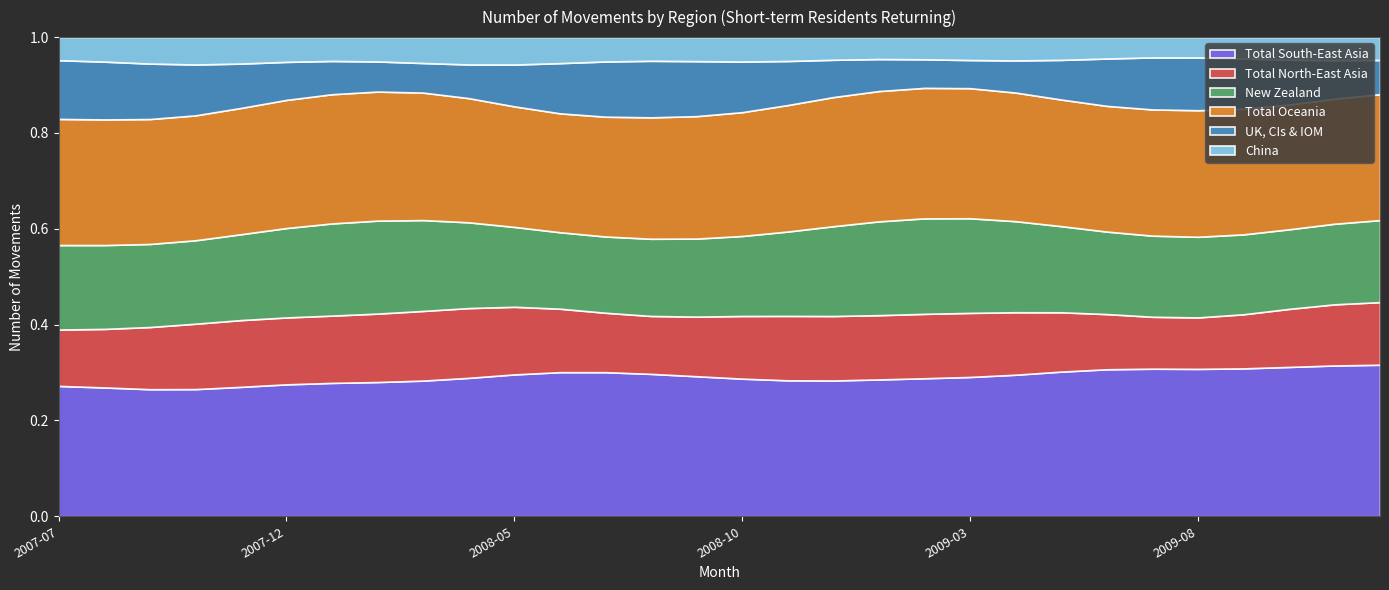

True or false: Total Oceania and New Zealand intersect in this chart.

False